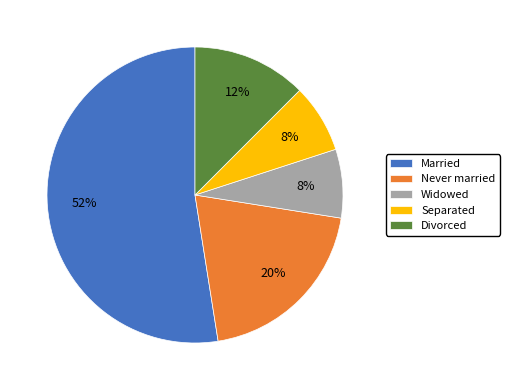

Combined, do Separated and Never married account for over 50%?

No